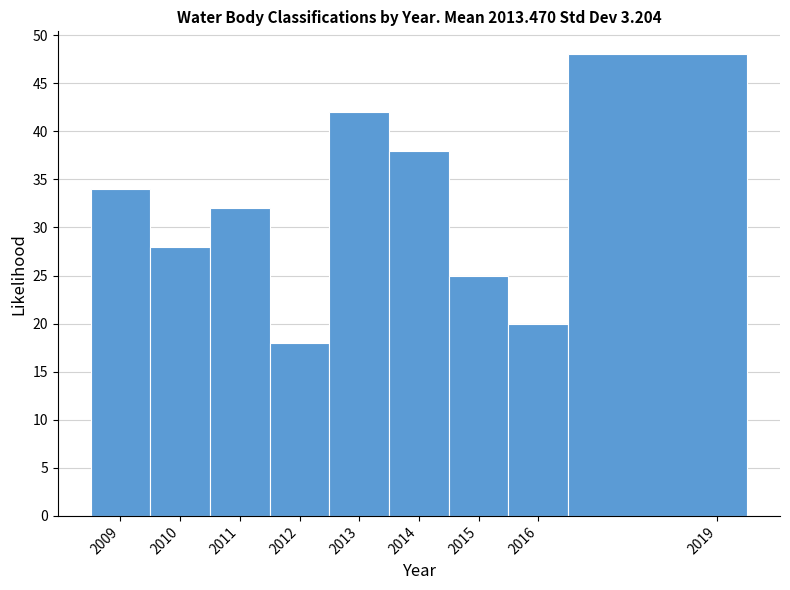

Which range on the x-axis has the tallest bar?

2016.5 to 2019.5